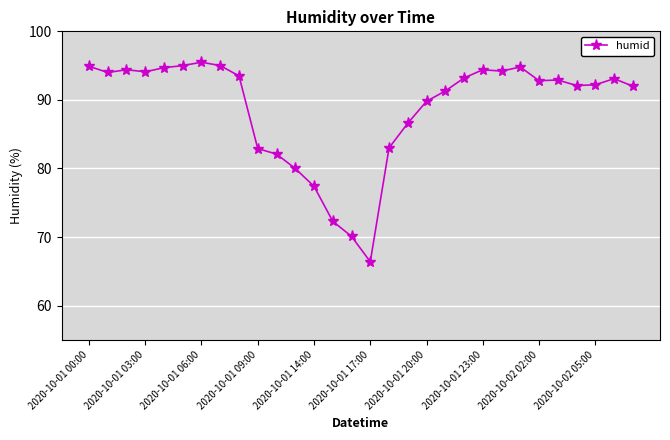

True or false: the data has more than 2 interior local peaks.

True